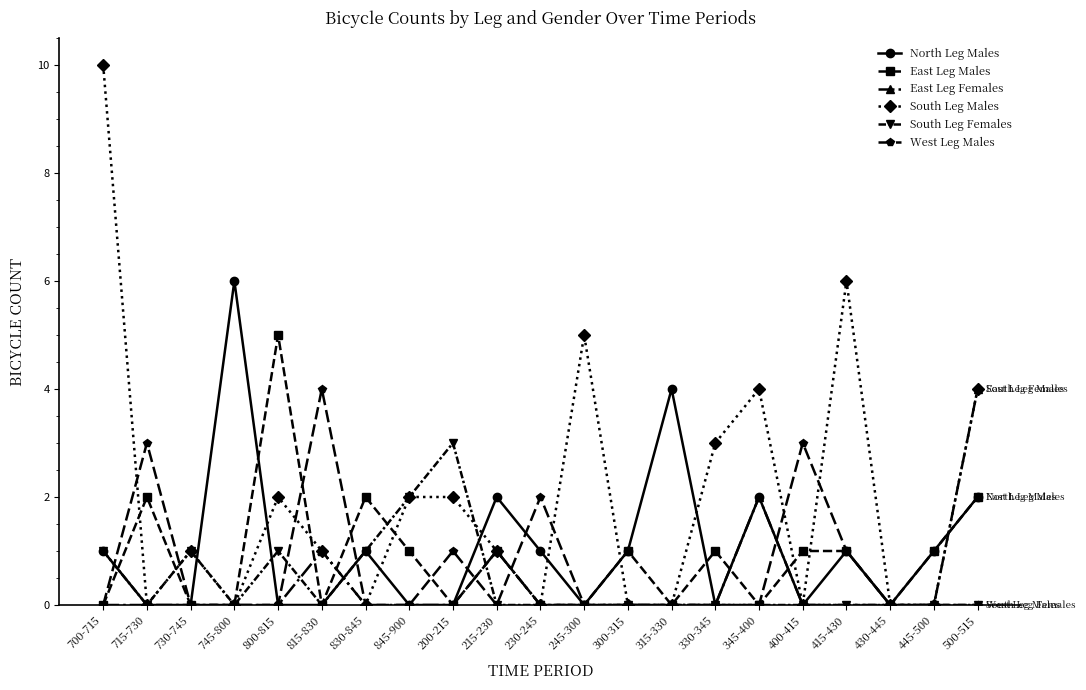

What is the difference between the highest and lowest values at 700-715?

10